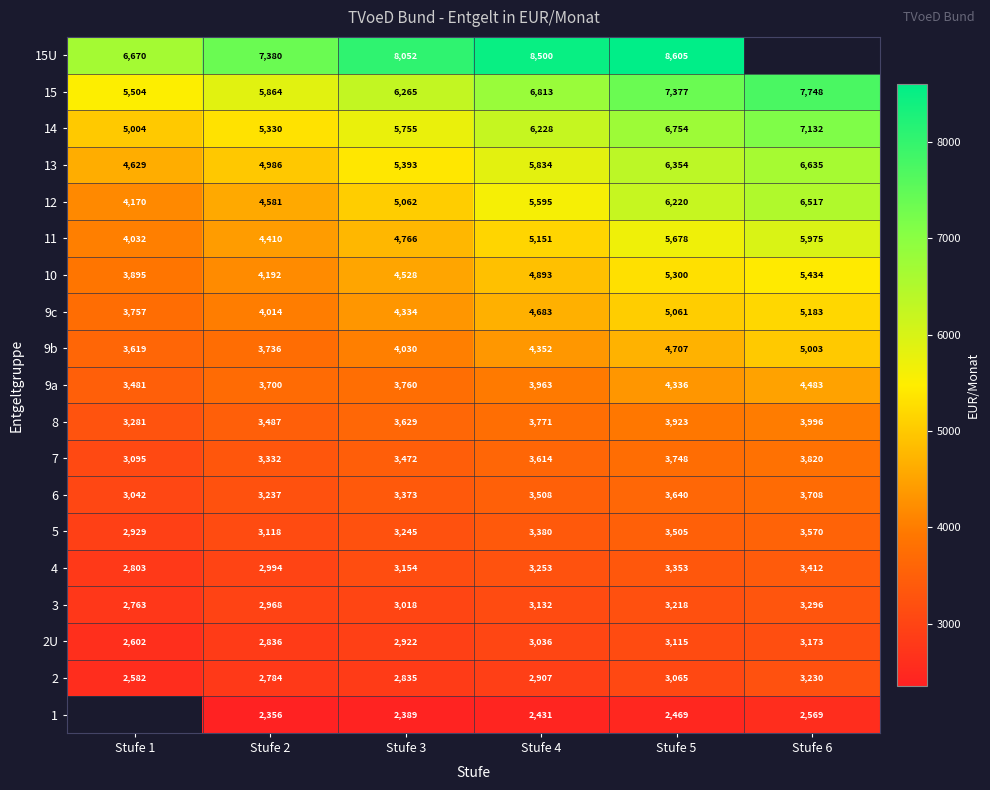

What is the difference between the second highest and second lowest values in the 7 series?

416.9